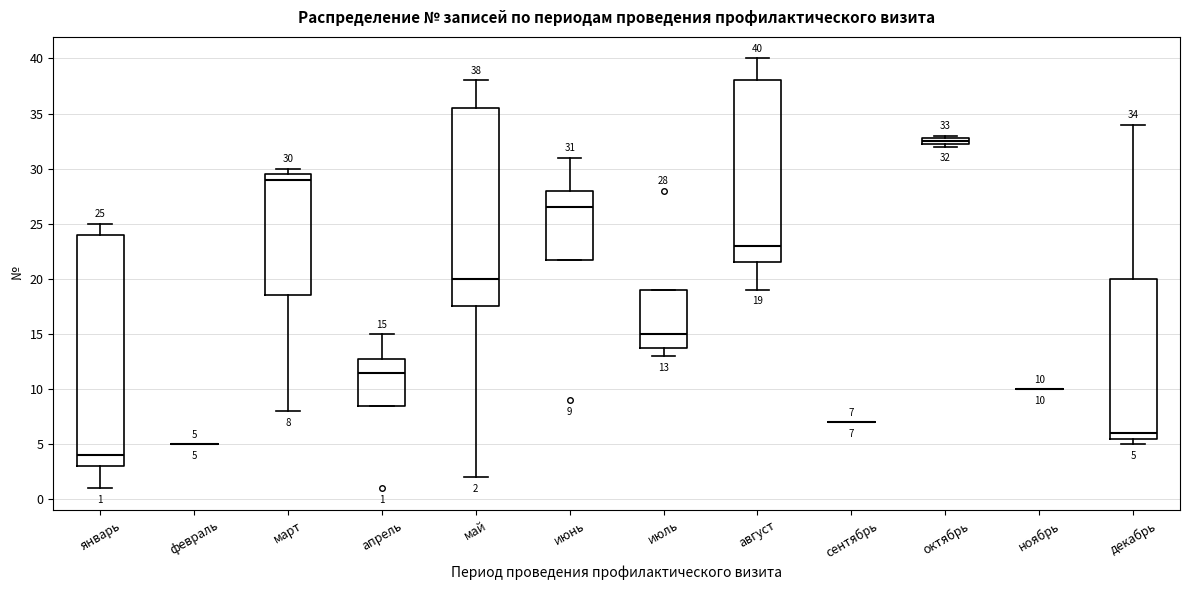

Which box is the tallest, from its lower edge to its upper edge?

январь